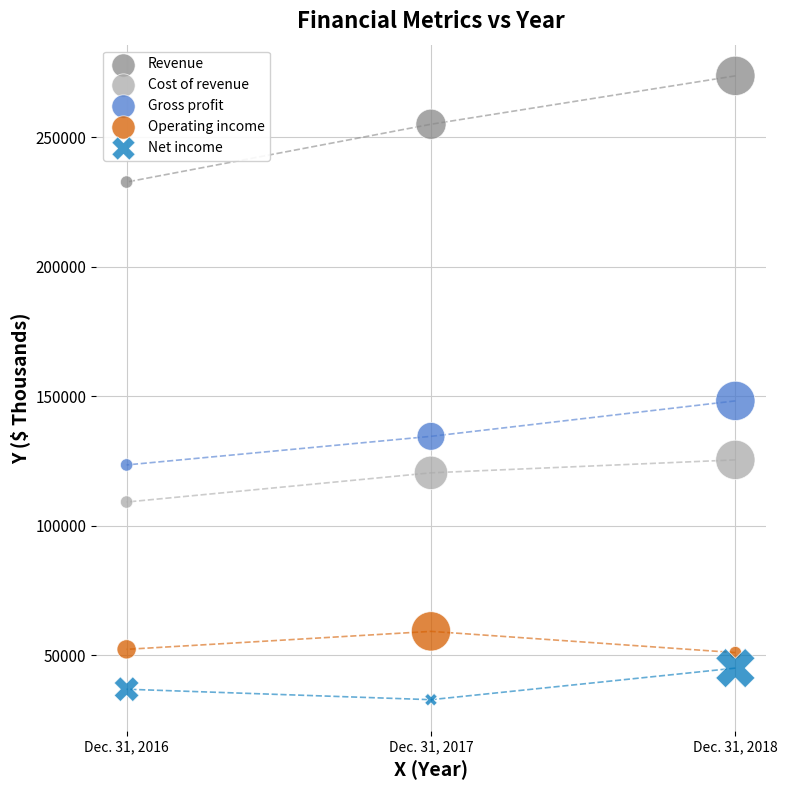

Across all series, what Y value is closest to 153346?

148279